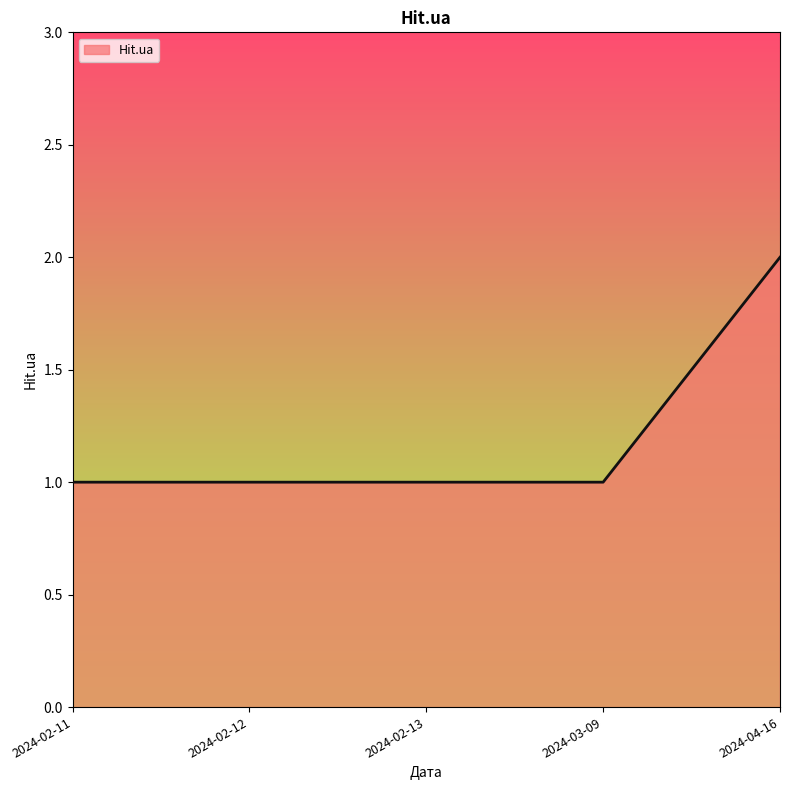

True or false: the data shows 1 at 2024-02-13.

True